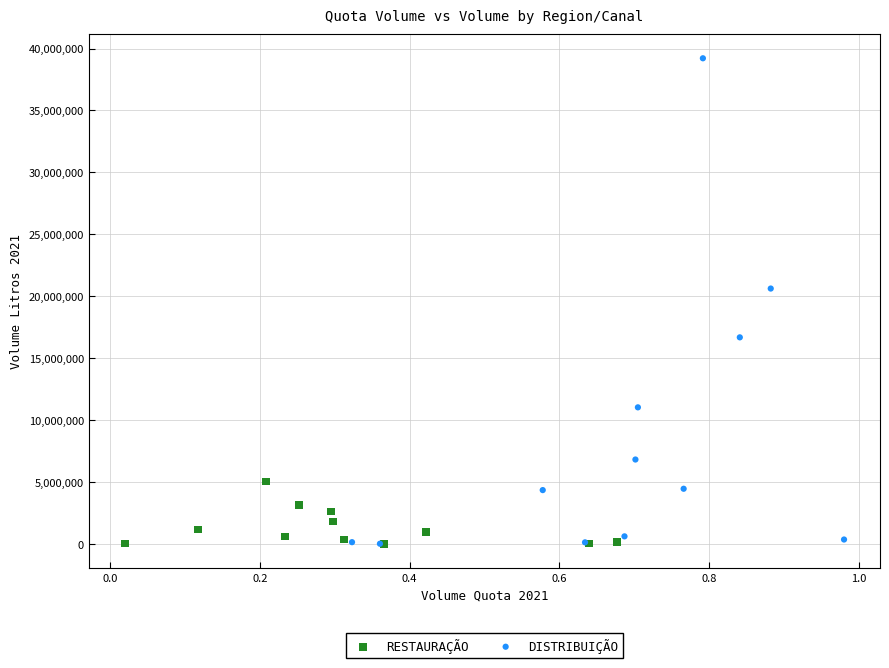

Which series has the widest spread of Y values?

DISTRIBUIÇÃO